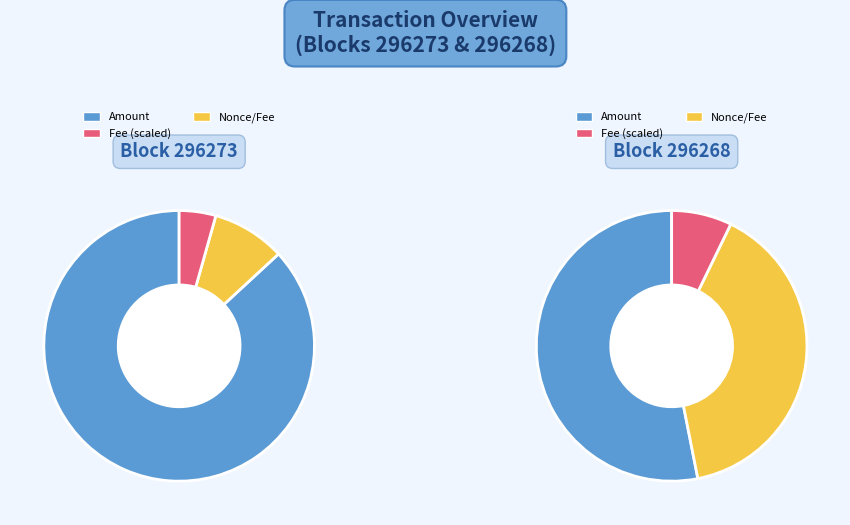

To the nearest percent, what is the difference between the 296268 and 296273 slice percentages?

100%